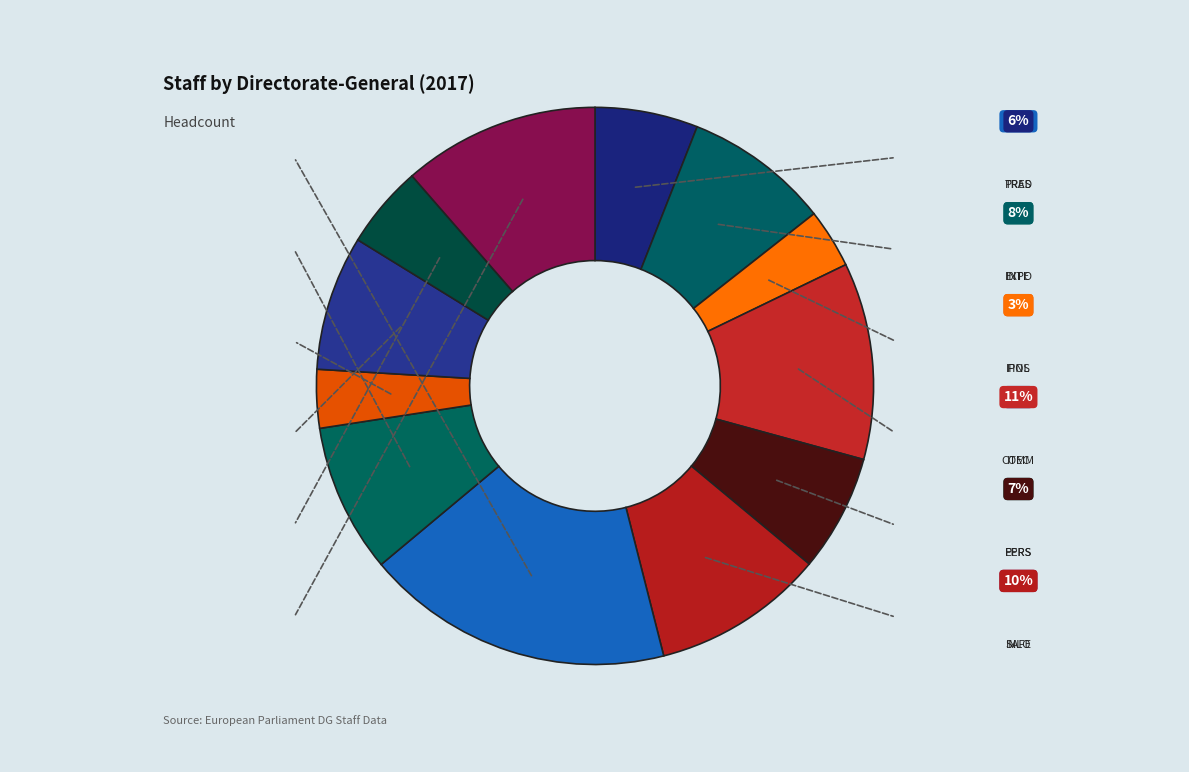

What is the smallest slice in the pie chart?

FINS